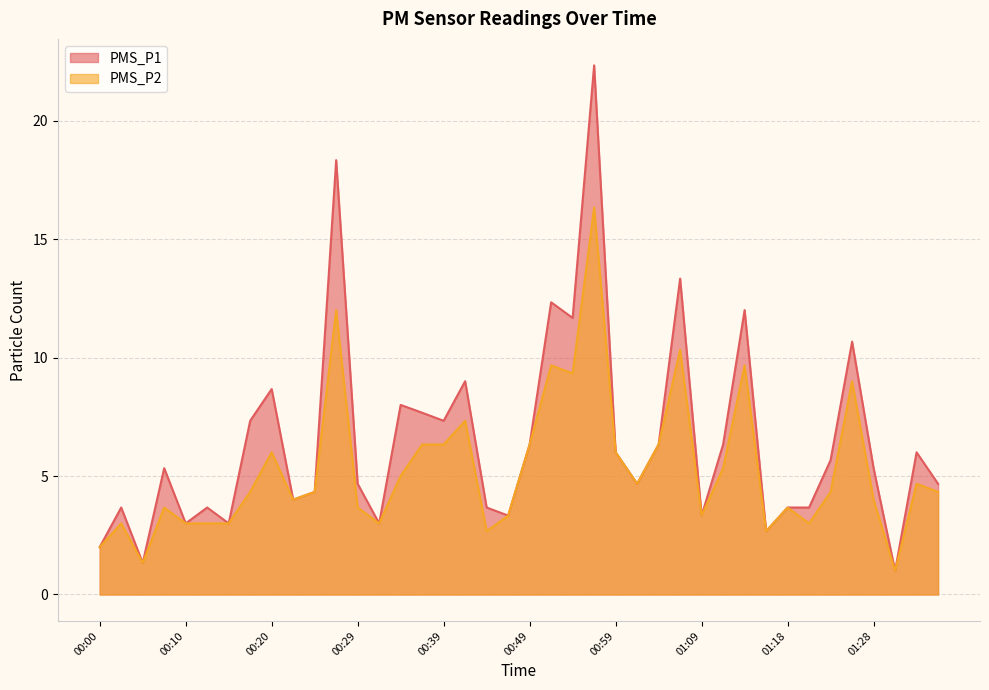

Which category has the highest value in the PMS_P2 series?

00:56